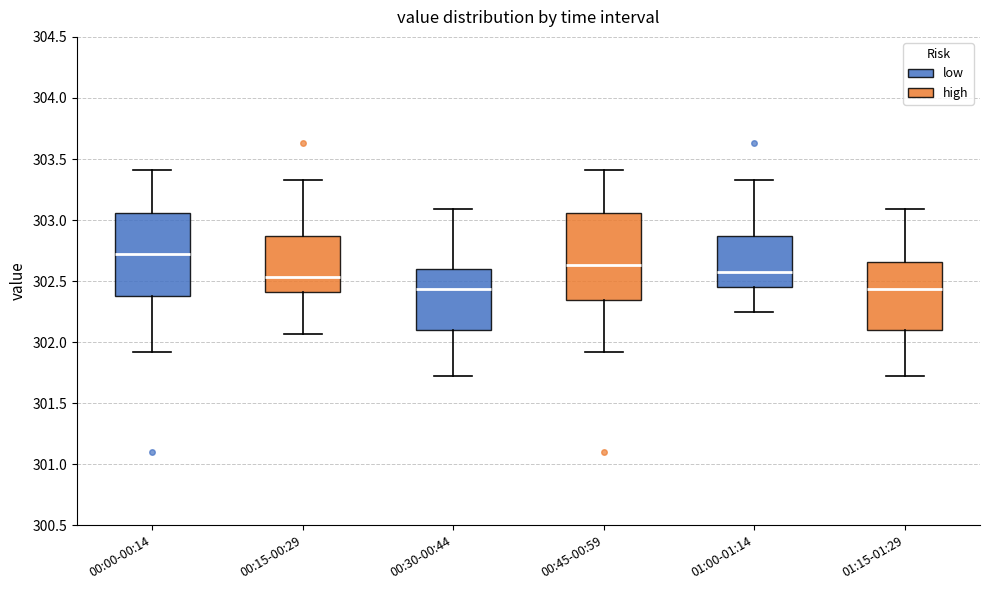

Reading left to right, transcribe this box plot: for each box, give where its median line is, the range the box spans, and where its two whiskers end, as read against the y-axis. The values are not printed on the chart, so give them approximately, as read against the axis.

00:00-00:14: median 302.70, box 302.40 to 303.05, whiskers 301.90 to 303.40
00:15-00:29: median 302.55, box 302.40 to 302.85, whiskers 302.05 to 303.35
00:30-00:44: median 302.45, box 302.10 to 302.60, whiskers 301.70 to 303.10
00:45-00:59: median 302.65, box 302.35 to 303.05, whiskers 301.90 to 303.40
01:00-01:14: median 302.60, box 302.45 to 302.85, whiskers 302.25 to 303.35
01:15-01:29: median 302.45, box 302.10 to 302.65, whiskers 301.70 to 303.10